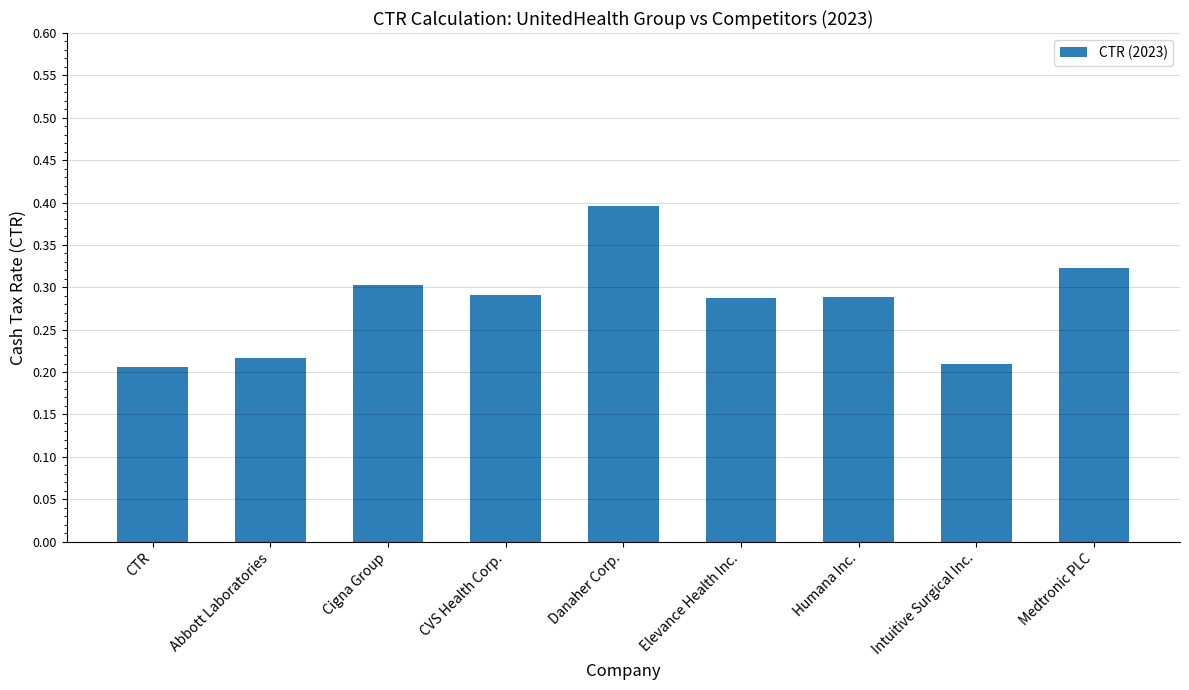

What is the label of the 3rd bar from the right?

Humana Inc.